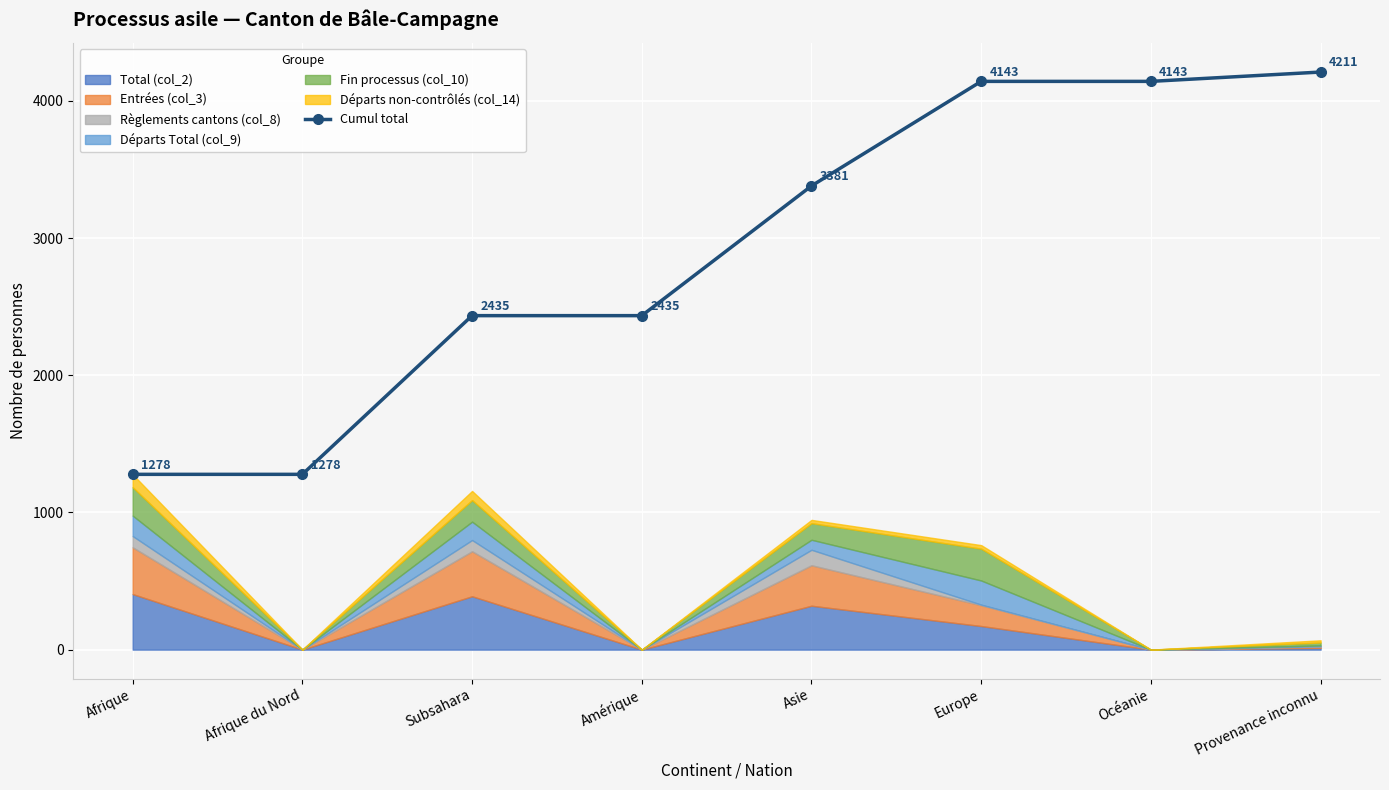

The chart shows a value of 1656 at Océanie. True or false?

False